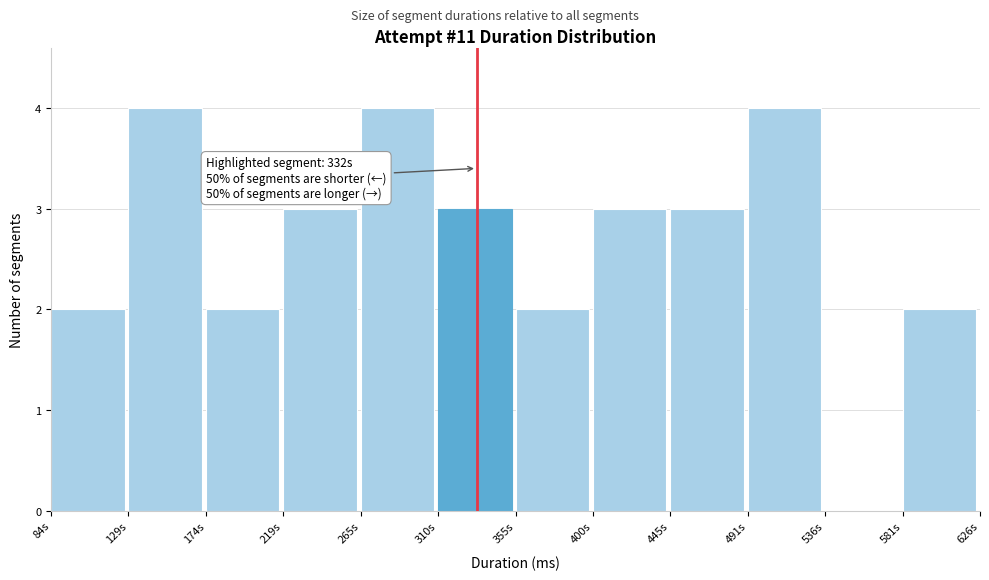

Reading right to left, list all the values displayed in this chart.

581s=2	536s=0	491s=4	445s=3	400s=3	355s=2	310s=3	265s=4	219s=3	174s=2	129s=4	84s=2